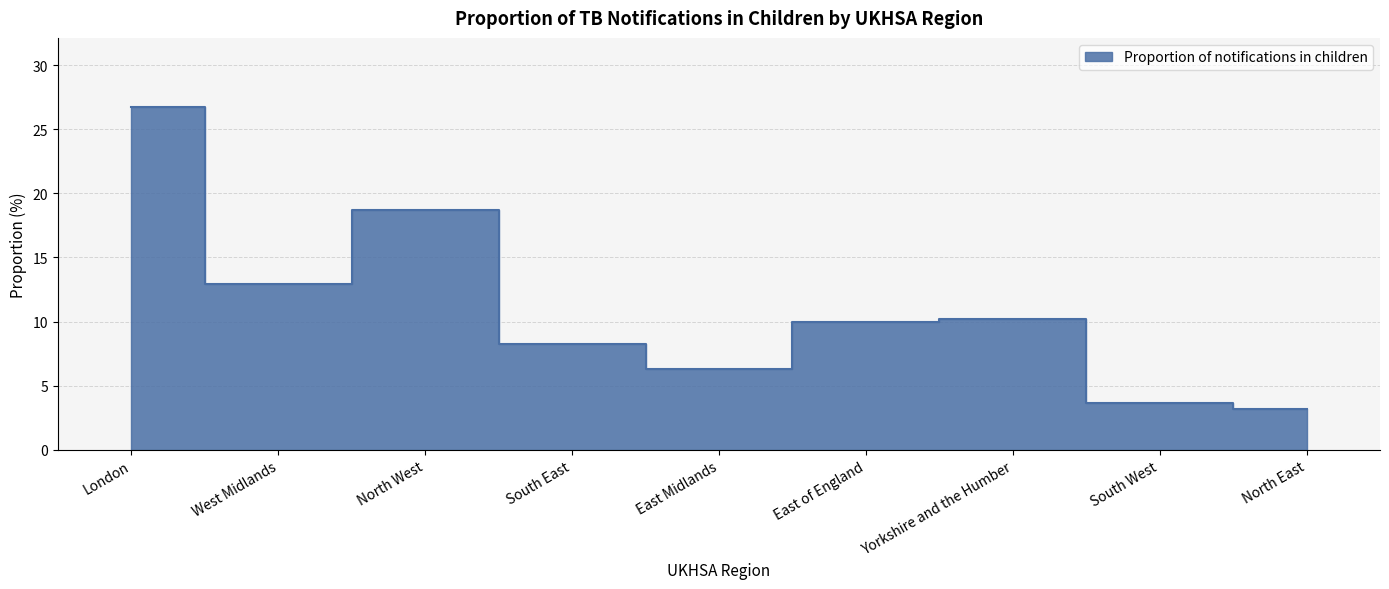

Which label corresponds to the smallest value in the chart?

North East